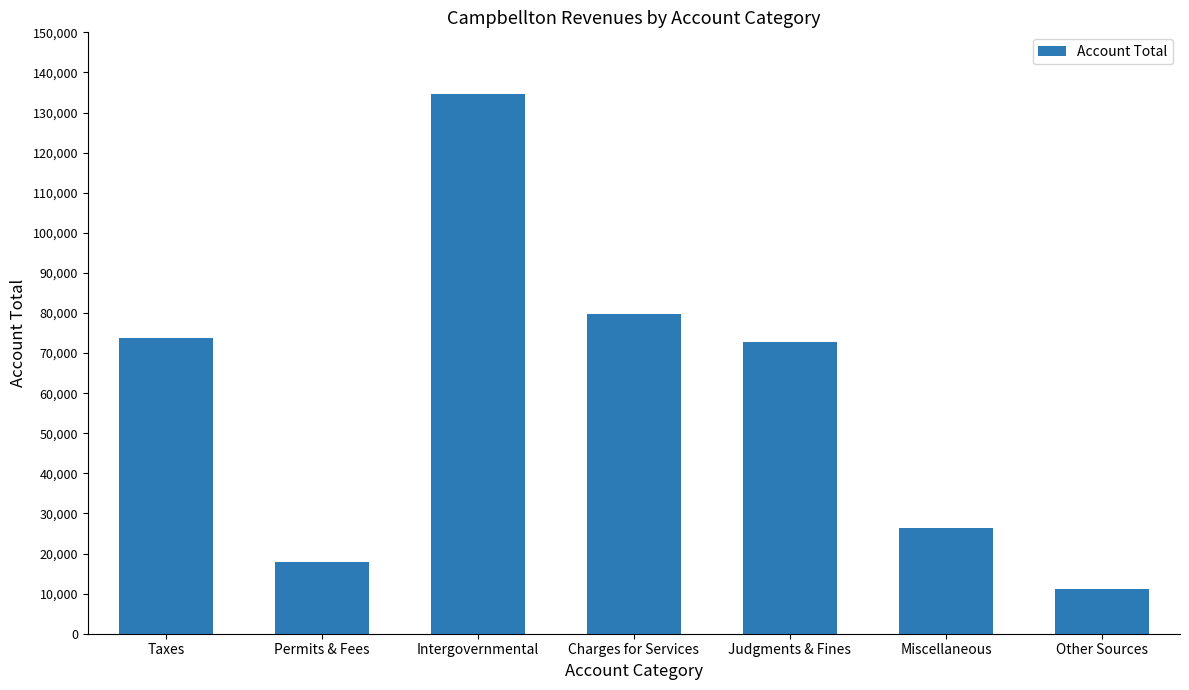

Are the bars horizontal?

No